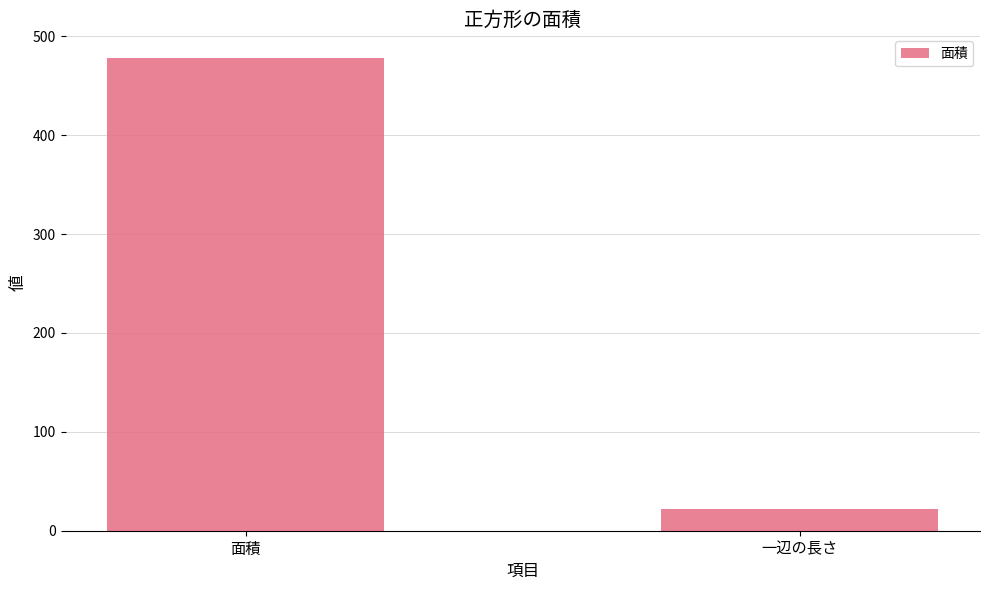

What position from the right is 面積?

2